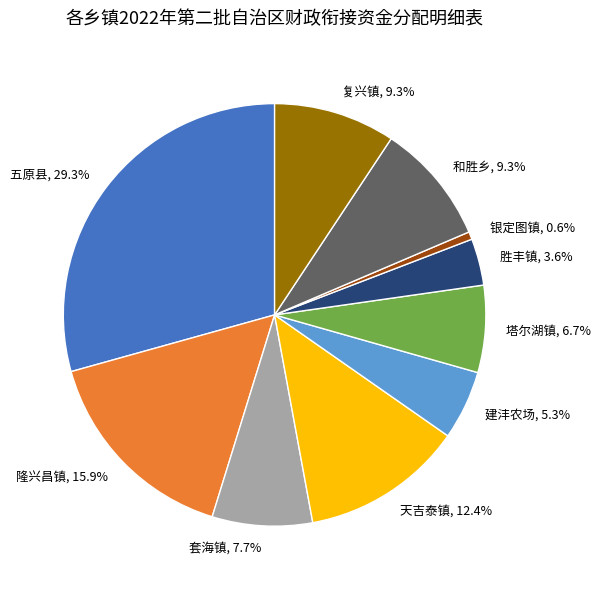

To the nearest percent, what is the difference between the 五原县 and 隆兴昌镇 slice percentages?

13%